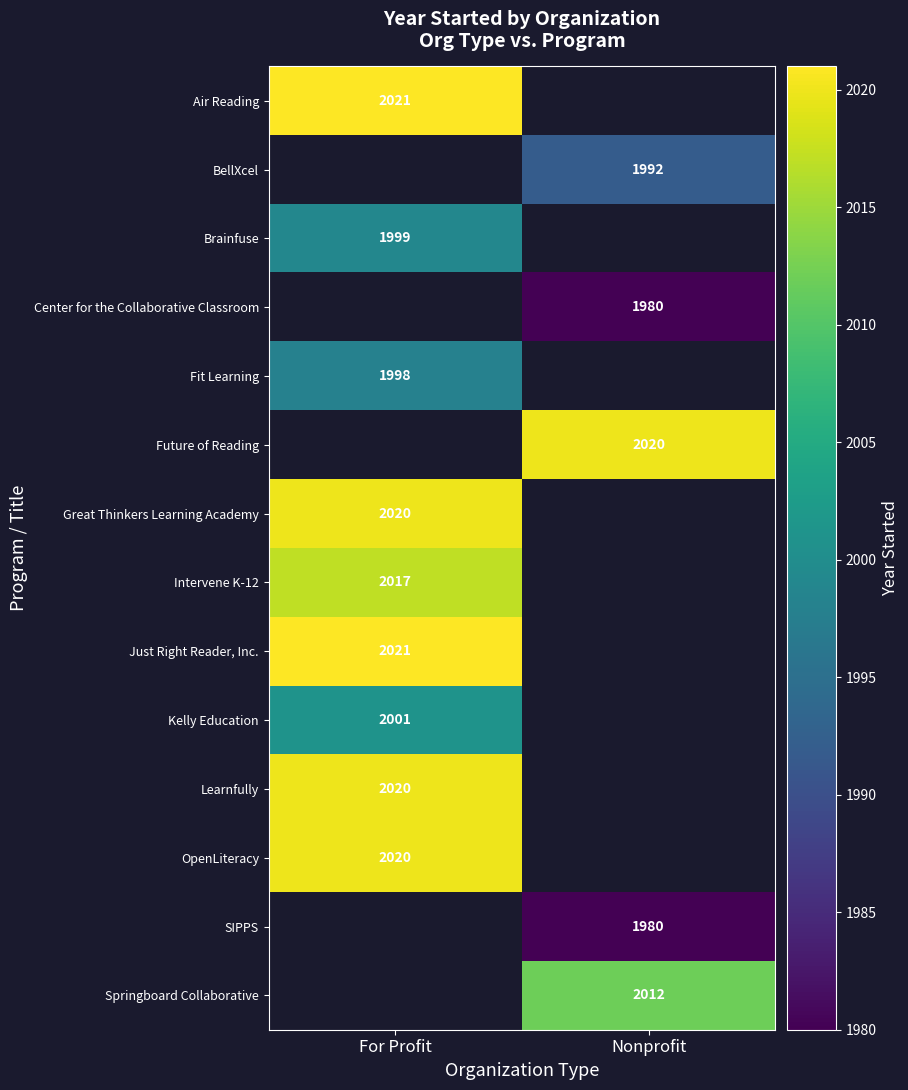

Is the value of Brainfuse at For Profit greater than the value of Fit Learning at For Profit?

Yes